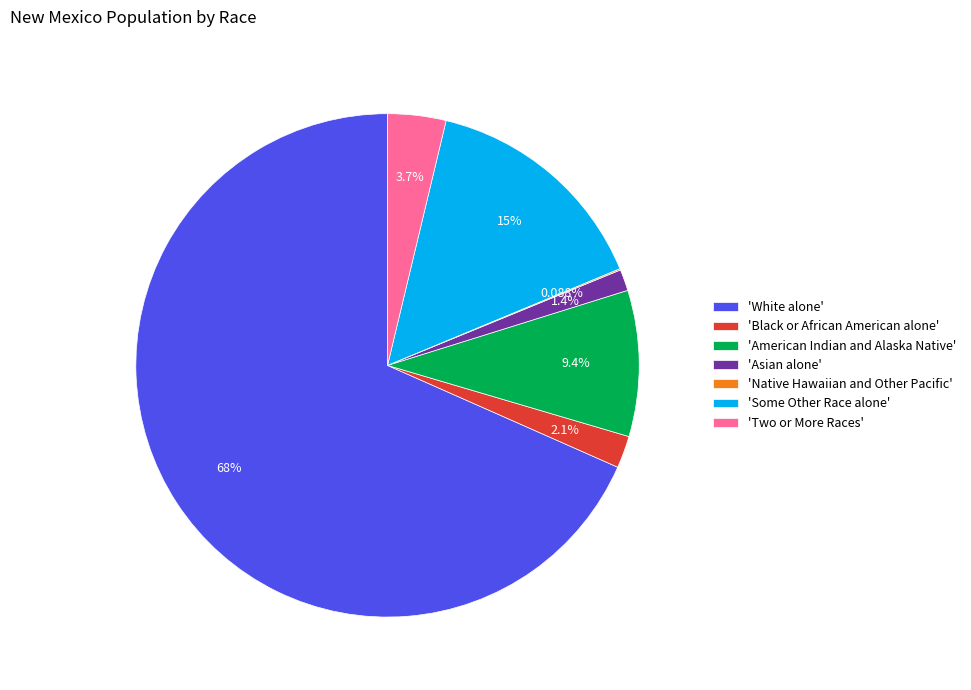

Between 'White alone' and 'Two or More Races', which is larger?

'White alone'